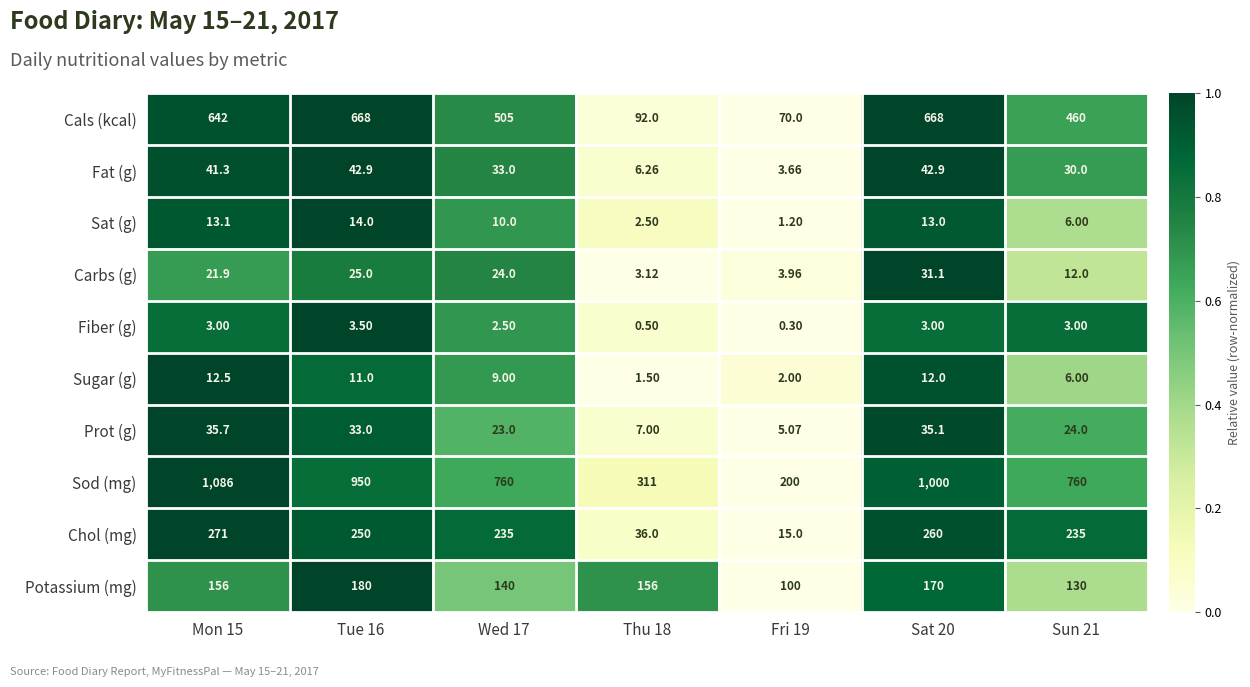

Is the value of Prot (g) at Fri 19 greater than the value of Sat (g) at Sun 21?

No